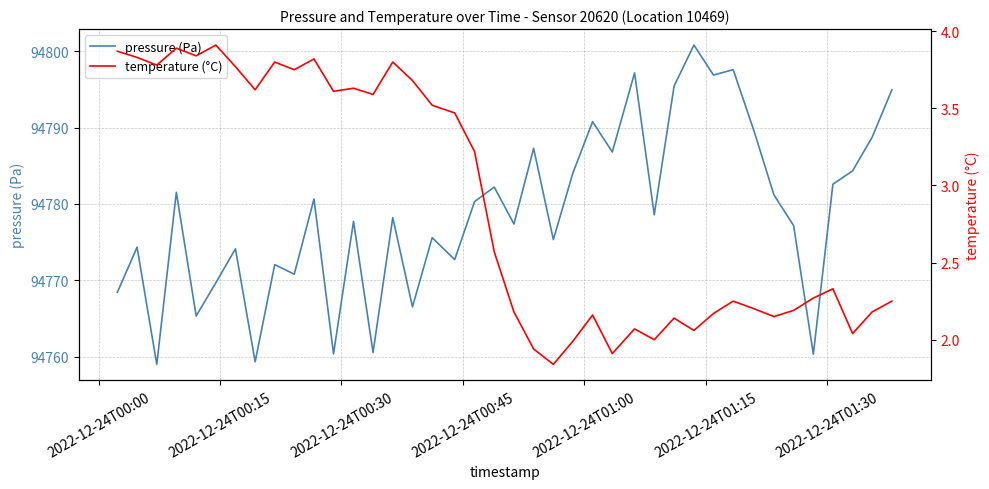

What is the sum of all pressure (Pa) values?

3791156.4